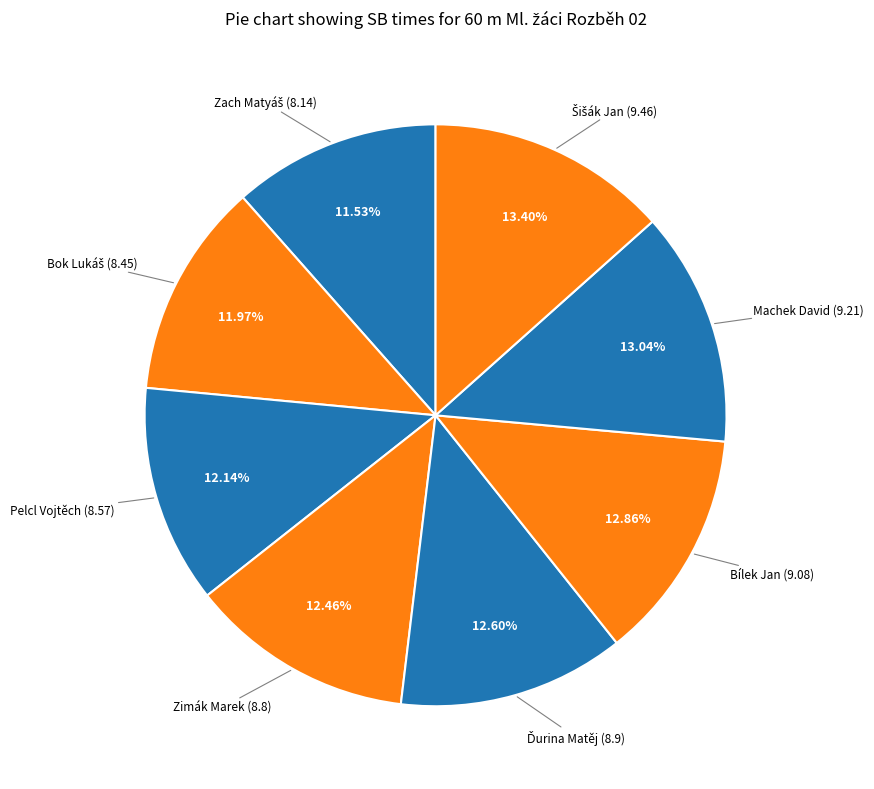

To the nearest percent, what is the difference between the largest and smallest slice percentages?

2%